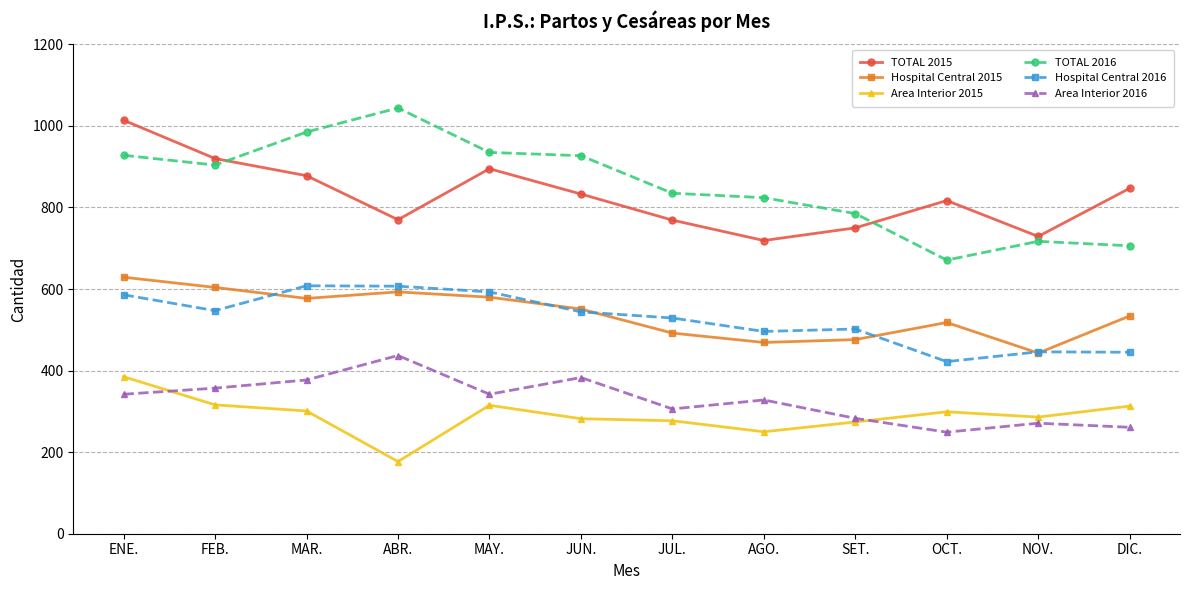

At how many categories does at least one series exceed 243?

12